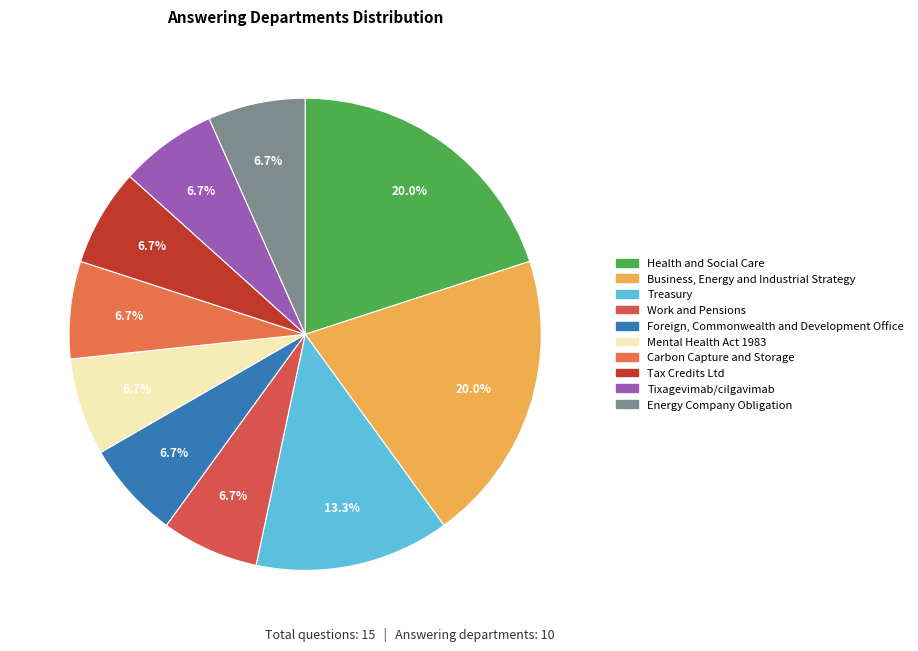

To the nearest percent, what portion does Treasury represent?

13%